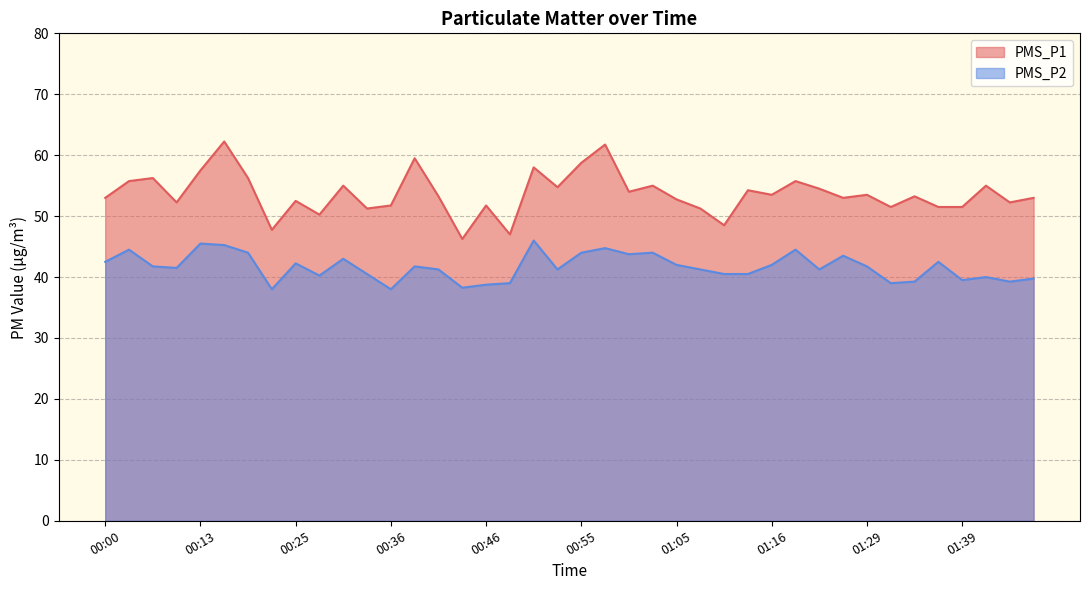

What is the difference between the second highest and second lowest values in the PMS_P2 series?

7.5